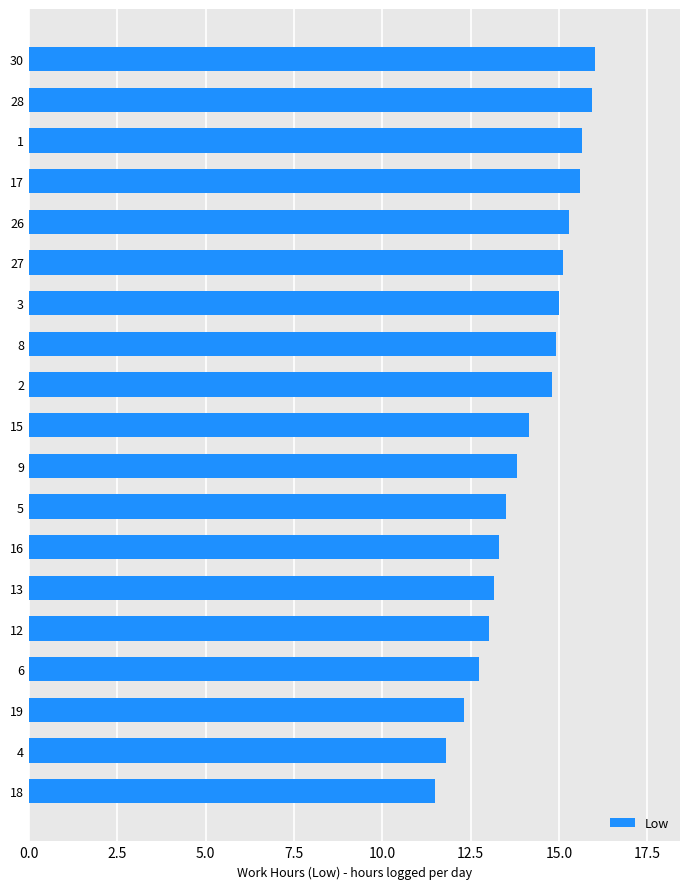

True or false: the data shows 4.7 at 18.

False